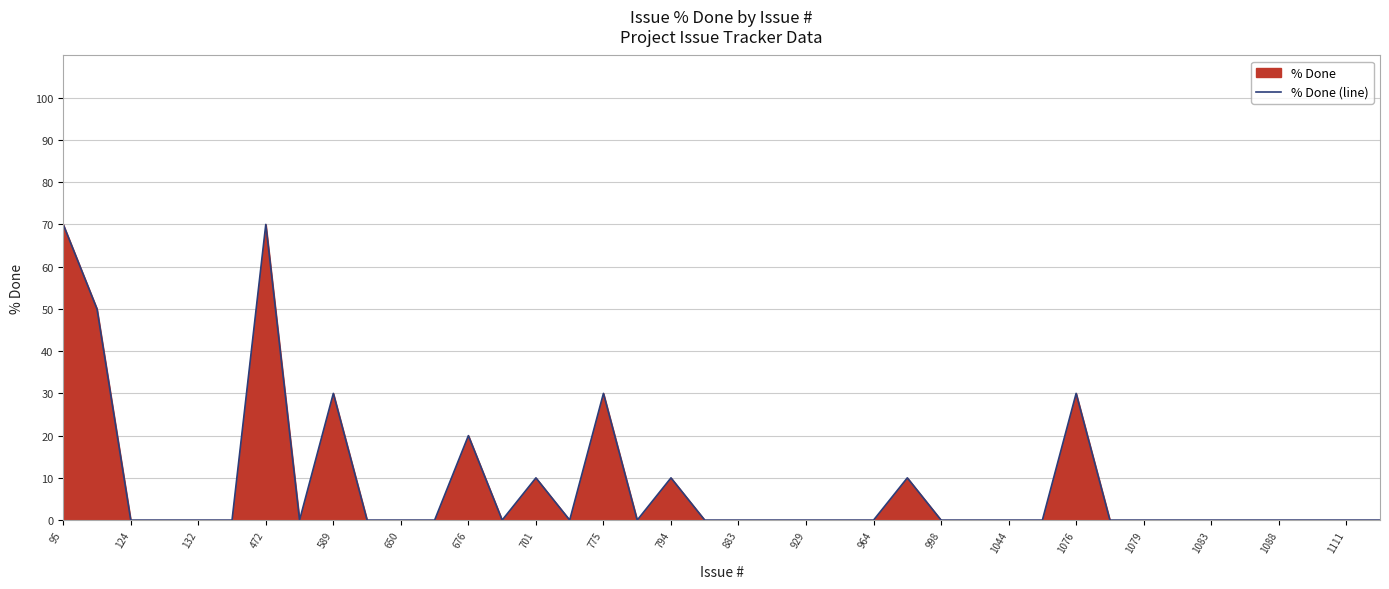

What is the difference between the maximum and minimum values?

70